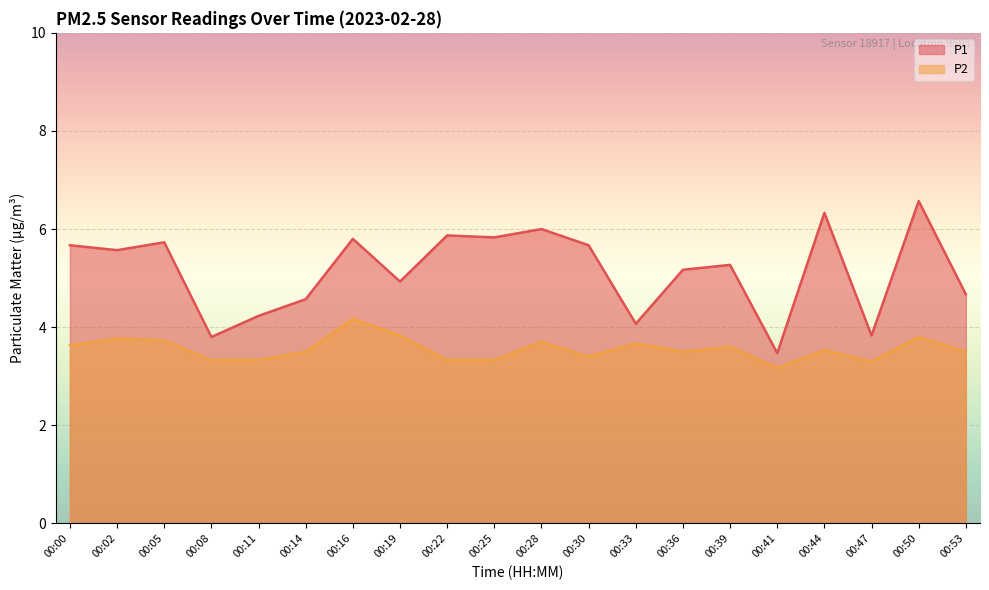

What is the total value across all series at 00:39?

8.9